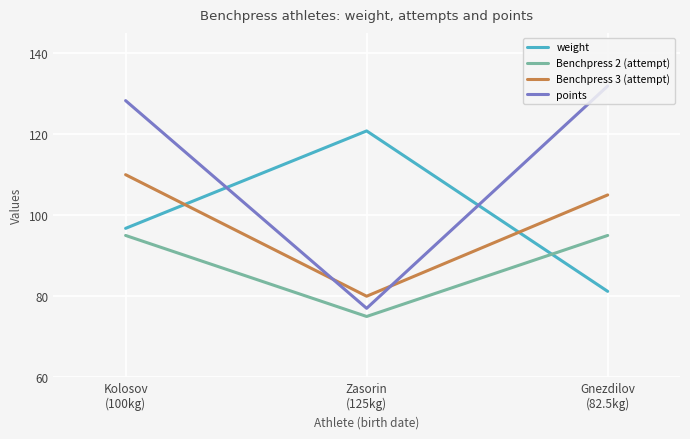

What is the difference between the maximum and minimum values in the points series?

54.9